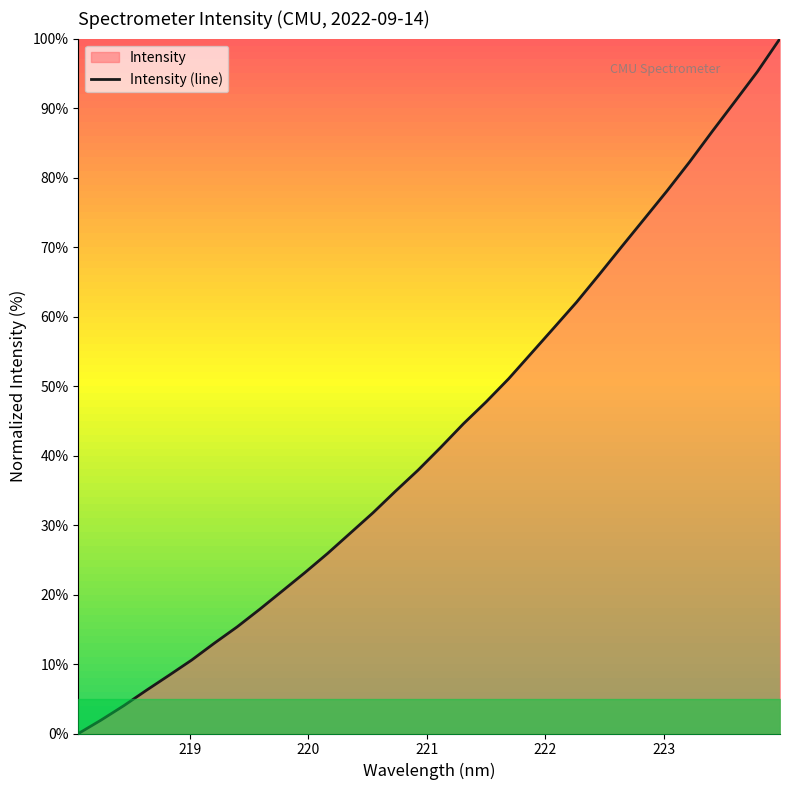

What is the difference between the maximum and minimum values?

100.0